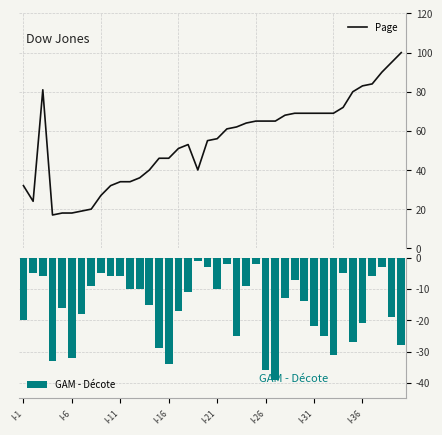

What is the difference between the second highest and minimum values in the GAM - Décote series?

37